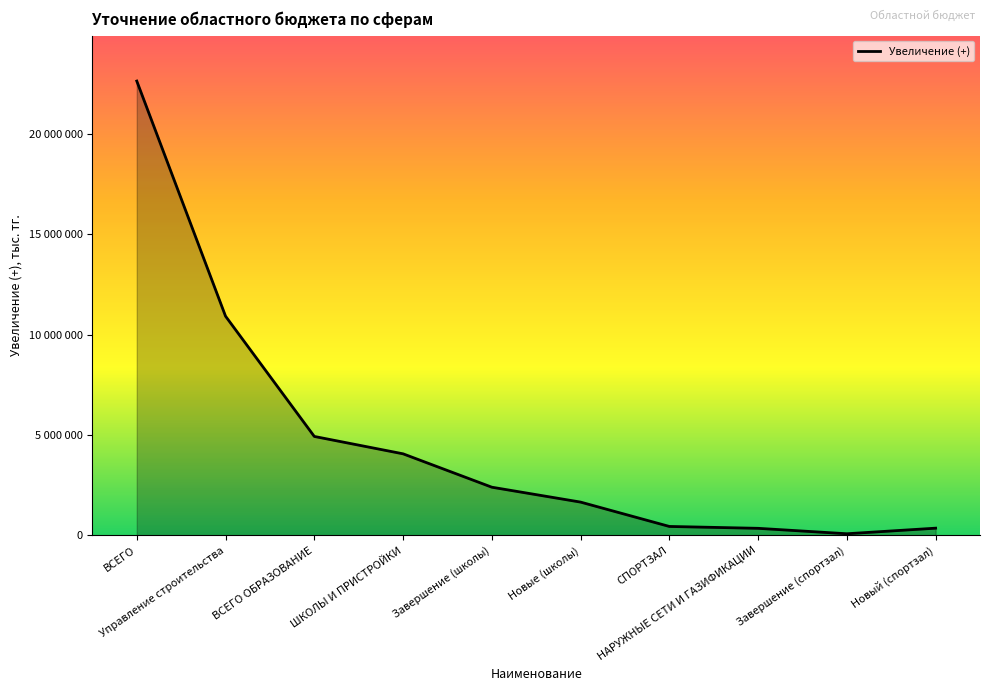

Where is the first local minimum?

Завершение (спортзал)